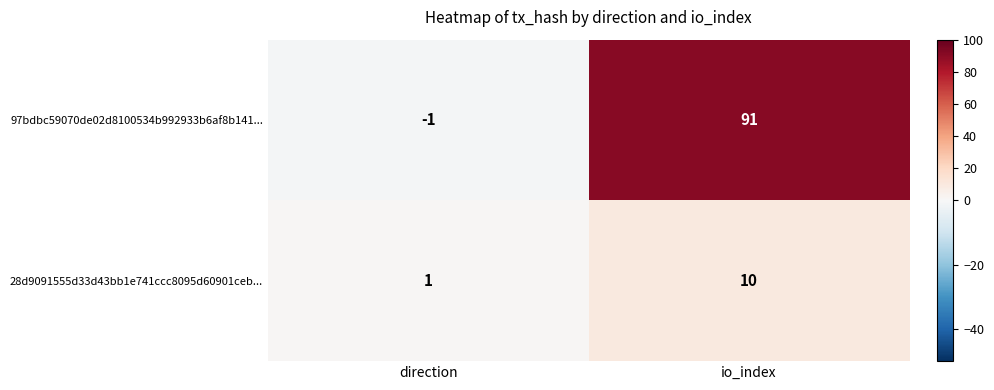

What is the difference between the 28d9091555d33d43bb1e741ccc8095d60901ceb... values at io_index and direction?

9